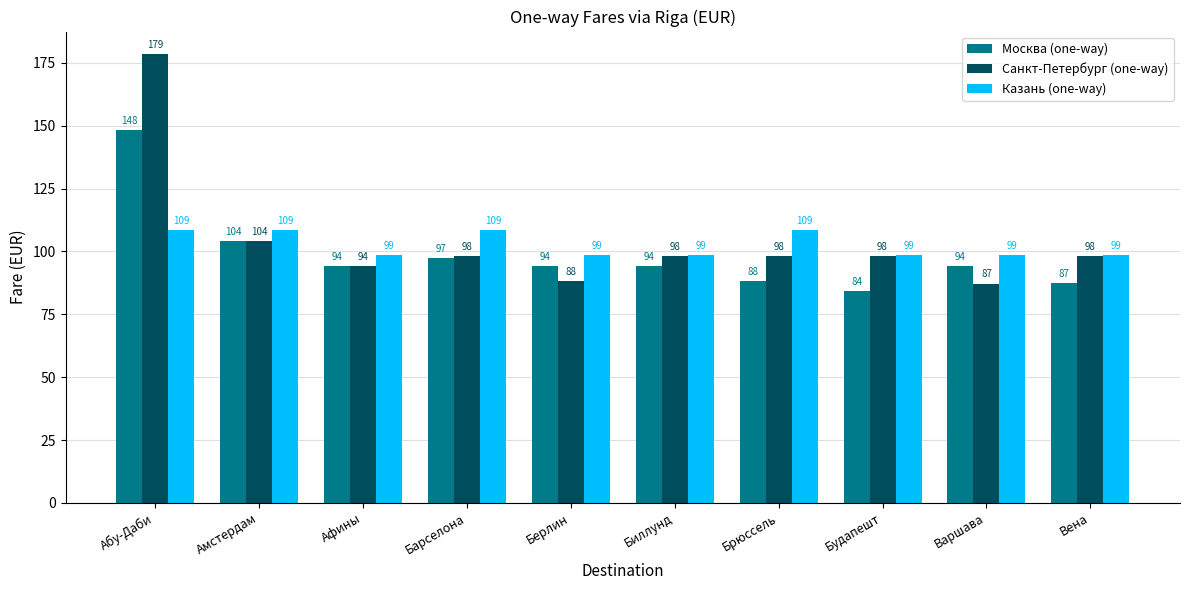

Which series has the largest total across all categories?

Санкт-Петербург (one-way)